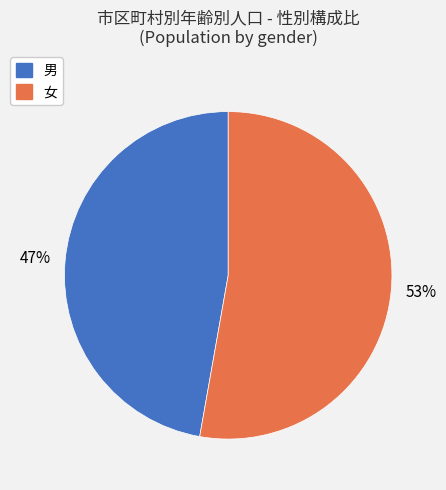

What is the largest slice in the pie chart?

女